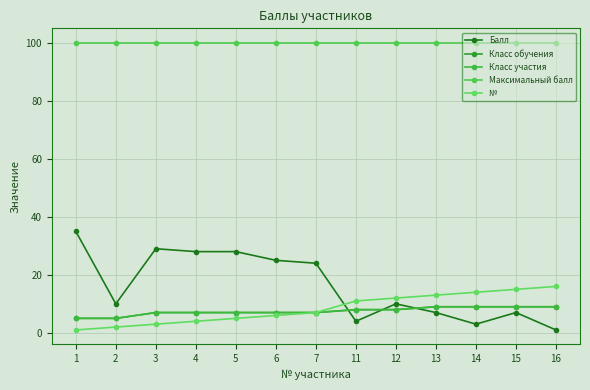

What is the difference between the Класс обучения values at 16 and 6?

2